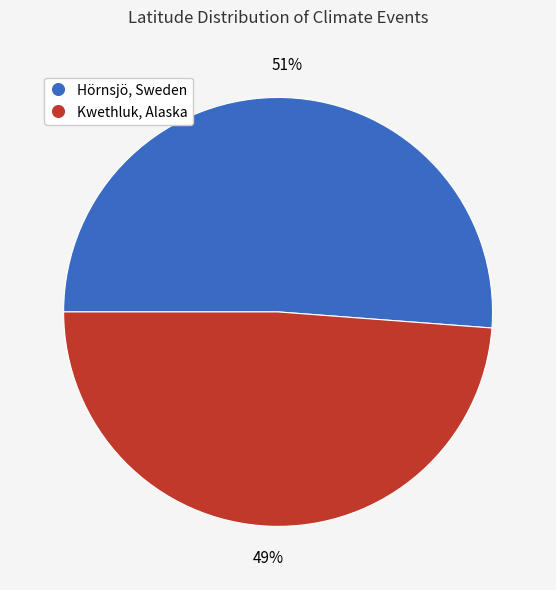

What is the smallest slice in the pie chart?

Kwethluk, Alaska